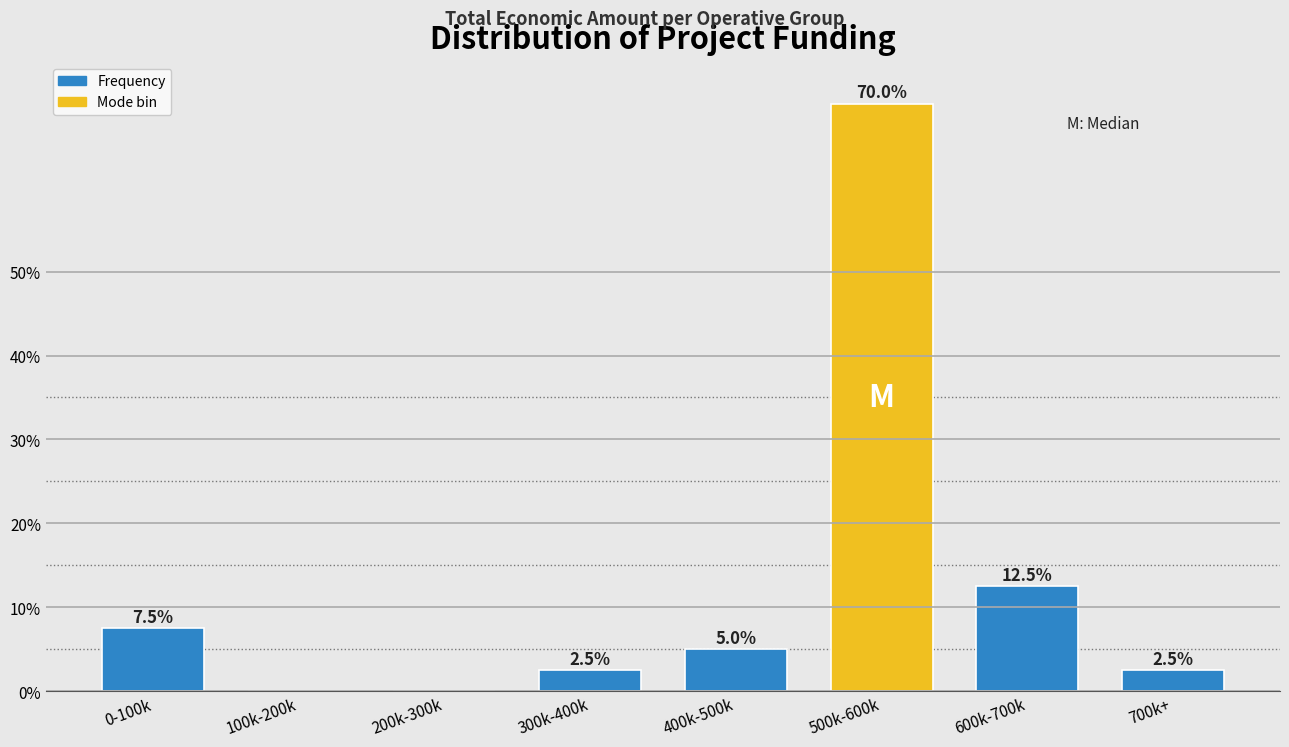

Reading left to right, list all the values displayed in this chart.

0-100k=7.5	100k-200k=0.0	200k-300k=0.0	300k-400k=2.5	400k-500k=5.0	500k-600k=70.0	600k-700k=12.5	700k+=2.5